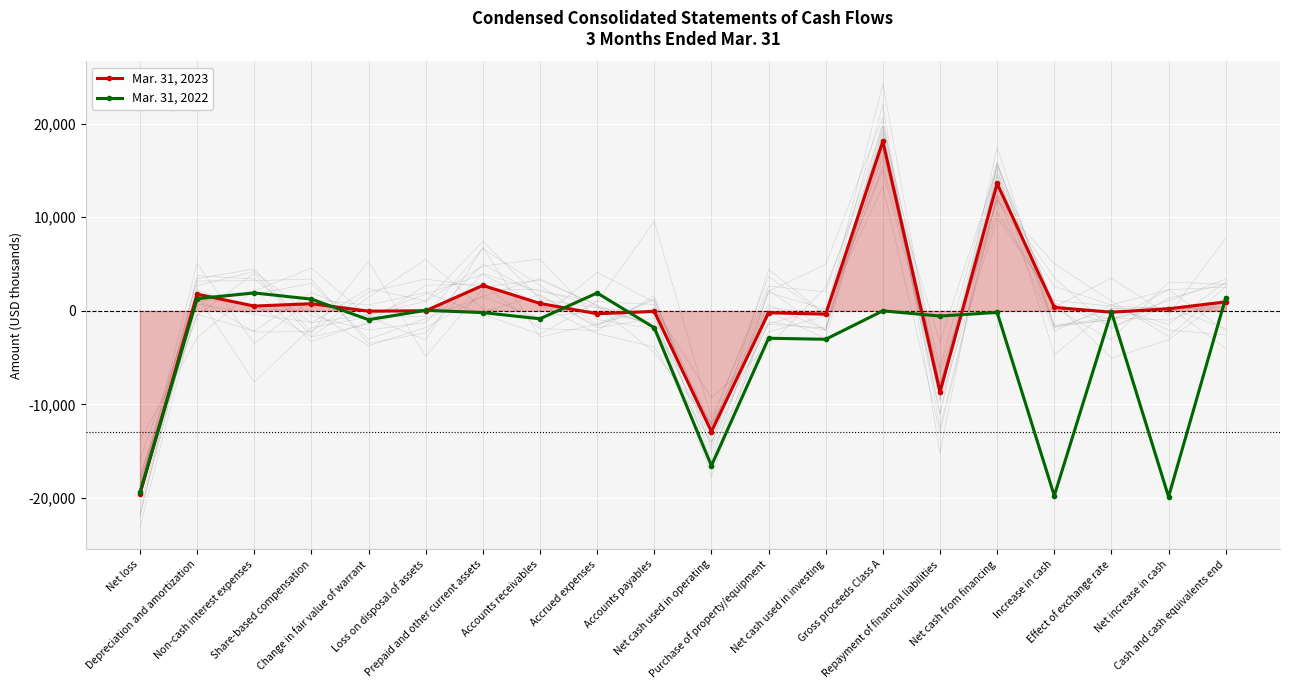

True or false: Mar. 31, 2023 and Mar. 31, 2022 intersect in this chart.

True